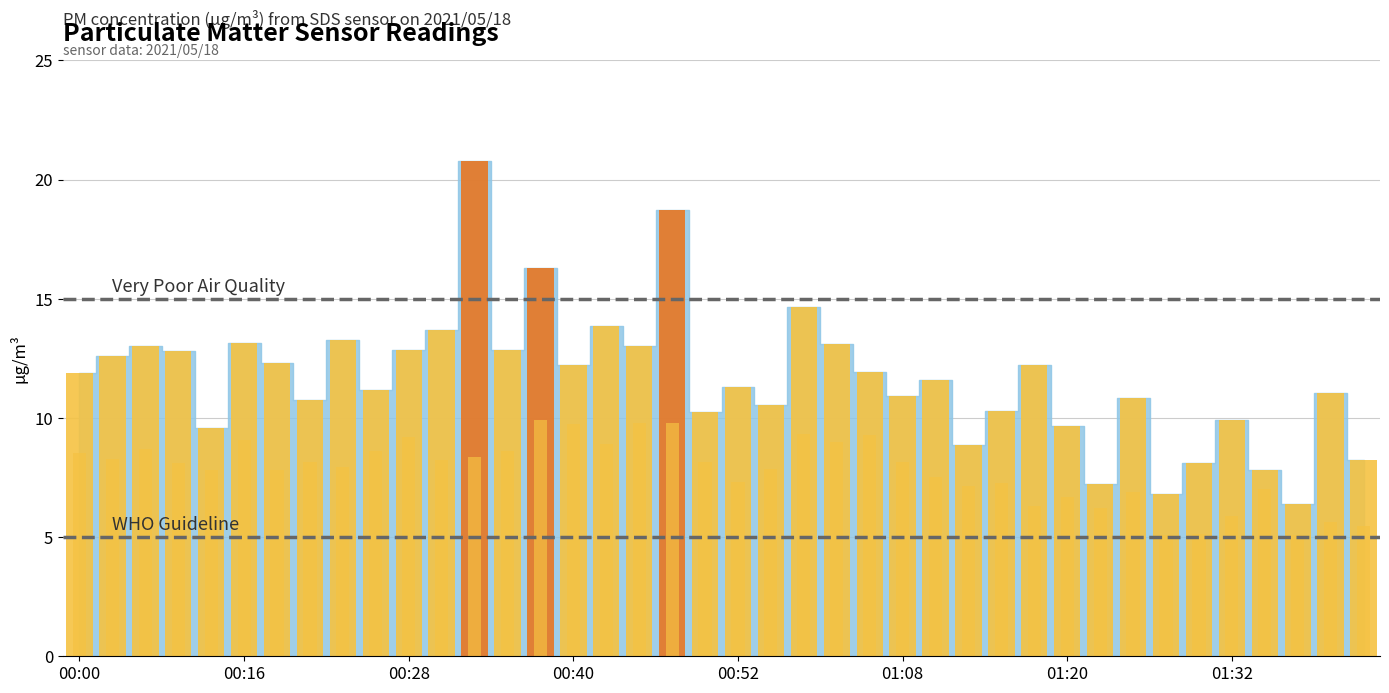

Where does the SDS_P1 series first go above 11?

2021/05/18 00:00:54